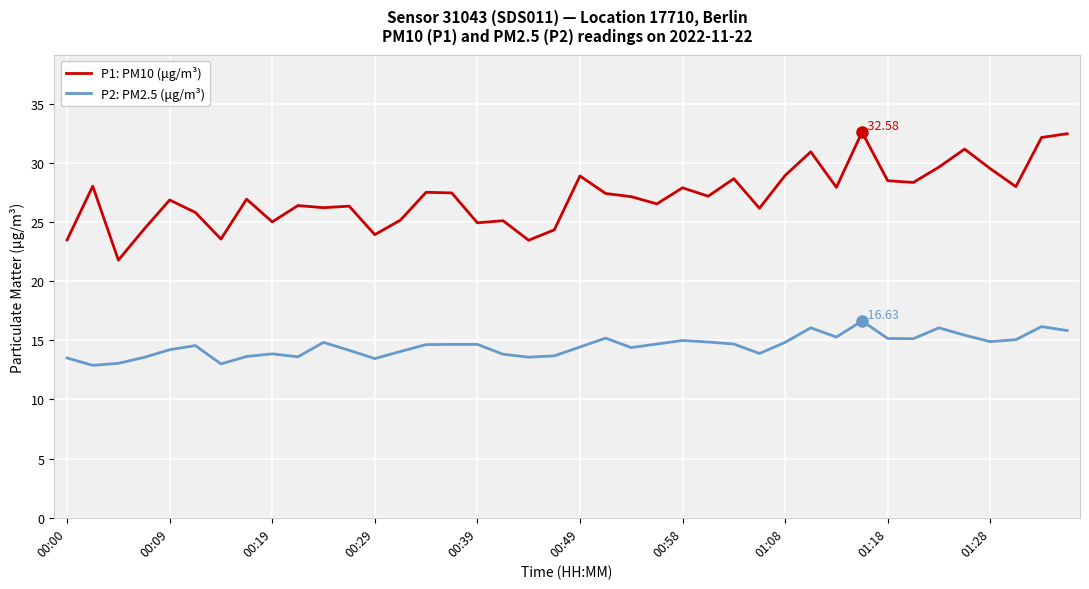

Is this an area chart (filled region under the line)?

No